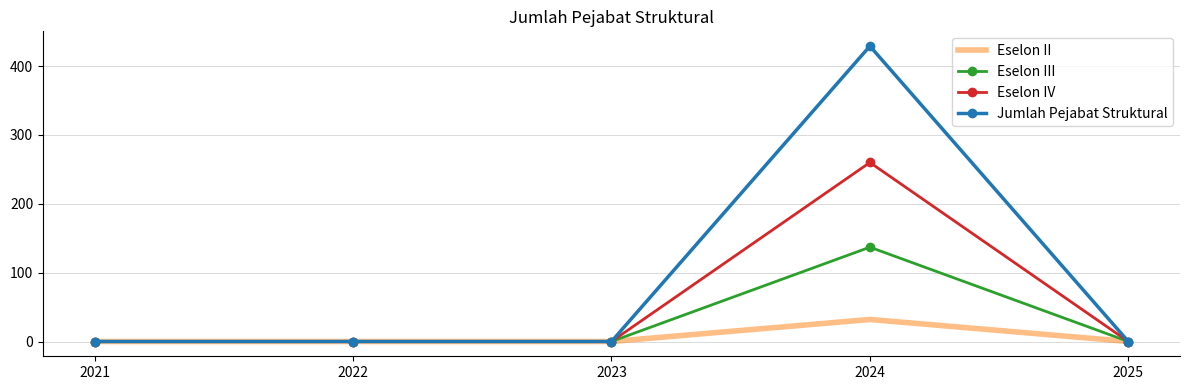

Reading right to left, transcribe all the data shown in this chart.

Eselon II: 0	32	0	0	0
Eselon III: 0	137	0	0	0
Eselon IV: 0	260	0	0	0
Jumlah Pejabat Struktural: 0	429	0	0	0